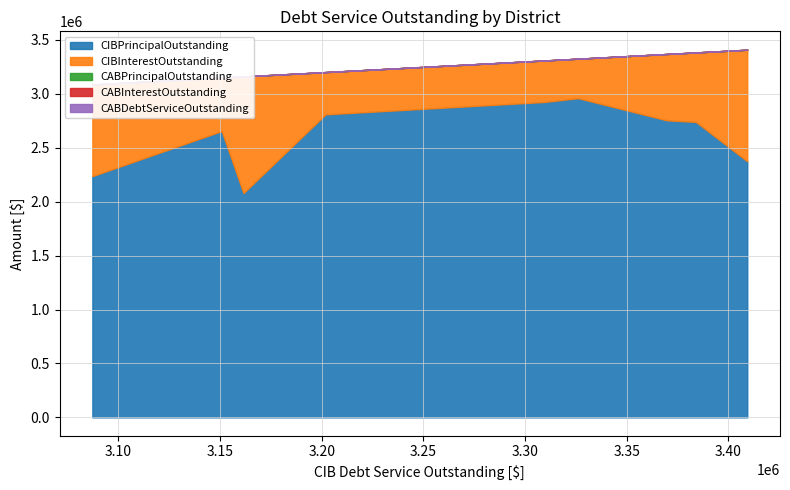

True or false: CIBInterestOutstanding and CIBPrincipalOutstanding intersect in this chart.

False